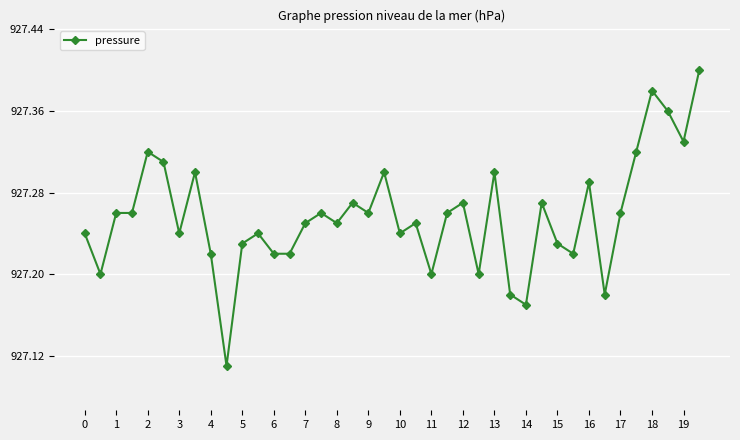

How many lines are shown in the chart?

1